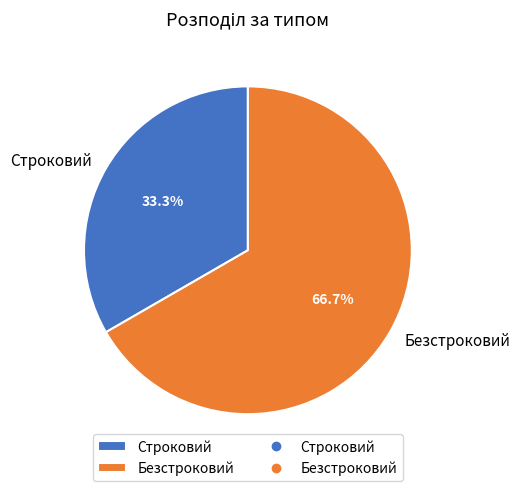

Do Строковий and Безстроковий together represent more than half of the pie?

Yes